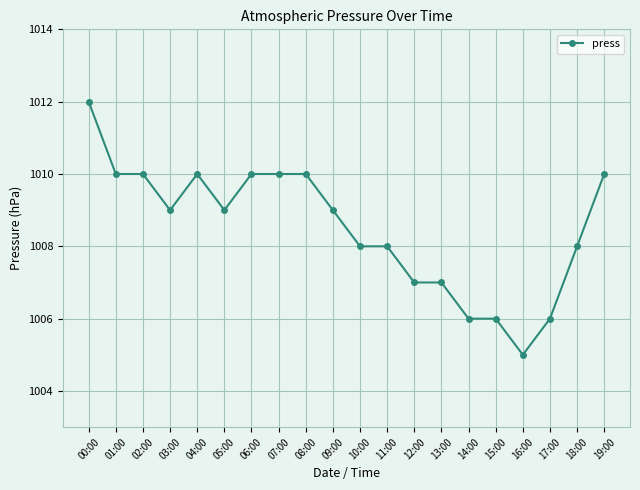

Reading left to right, what are all the values shown in this chart?

00:00=1012	01:00=1010	02:00=1010	03:00=1009	04:00=1010	05:00=1009	06:00=1010	07:00=1010	08:00=1010	09:00=1009	10:00=1008	11:00=1008	12:00=1007	13:00=1007	14:00=1006	15:00=1006	16:00=1005	17:00=1006	18:00=1008	19:00=1010